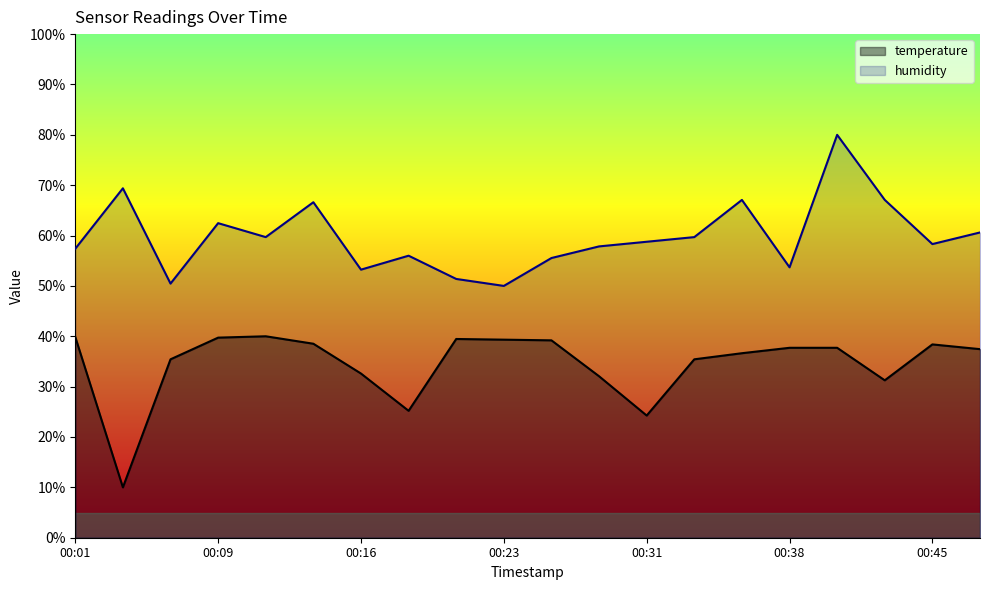

Reading left to right, what are all the values shown in this chart?

temperature: 00:01=39.9	00:04=10.0	00:06=35.4	00:09=39.7	00:11=40.0	00:14=38.5	00:16=32.6	00:18=25.2	00:21=39.5	00:23=39.3	00:26=39.2	00:28=32.1	00:31=24.3	00:33=35.4	00:35=36.6	00:38=37.7	00:40=37.7	00:43=31.3	00:45=38.4	00:48=37.4
humidity: 00:01=57.4	00:04=69.4	00:06=50.5	00:09=62.5	00:11=59.7	00:14=66.6	00:16=53.2	00:18=56.0	00:21=51.4	00:23=50.0	00:26=55.5	00:28=57.8	00:31=58.8	00:33=59.7	00:35=67.1	00:38=53.7	00:40=80.0	00:43=67.1	00:45=58.3	00:48=60.6